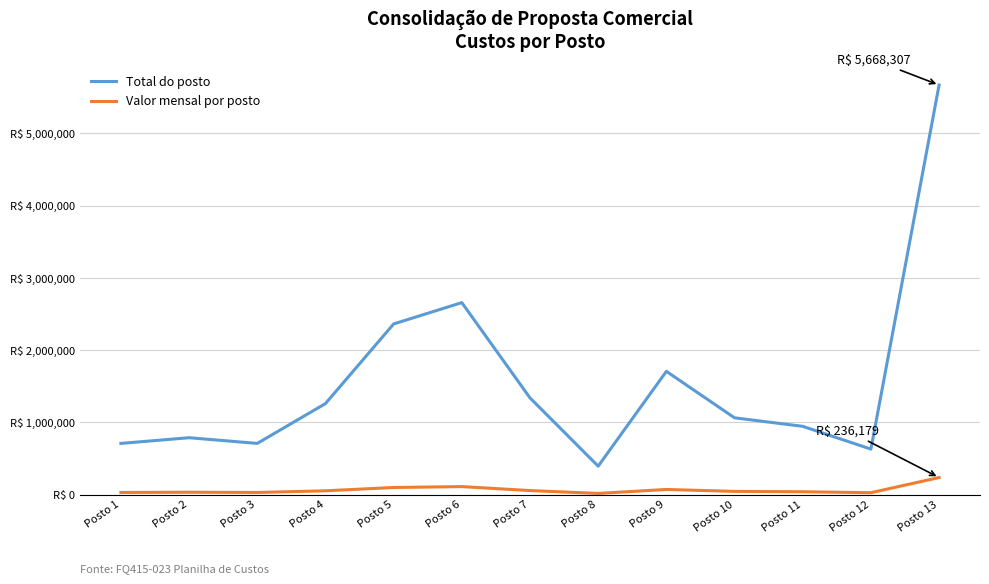

At which category is the sum across all series the highest?

Posto 13